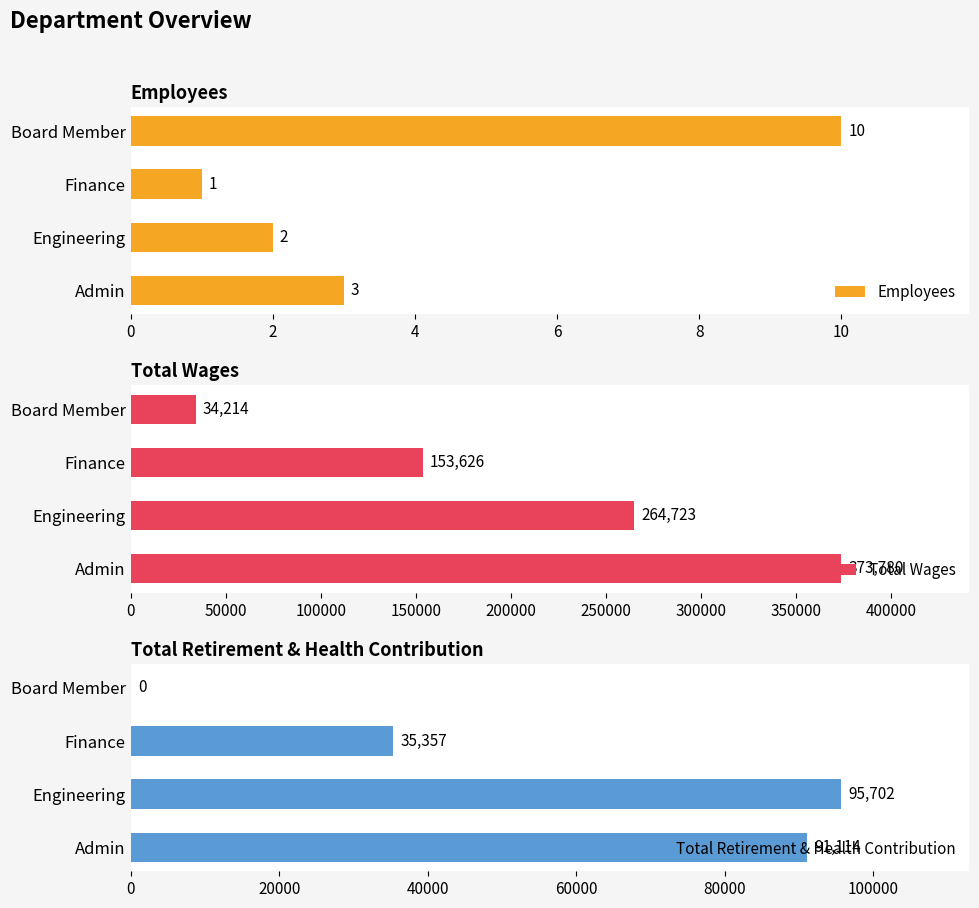

How many values in Total Retirement & Health Contribution are above zero?

3